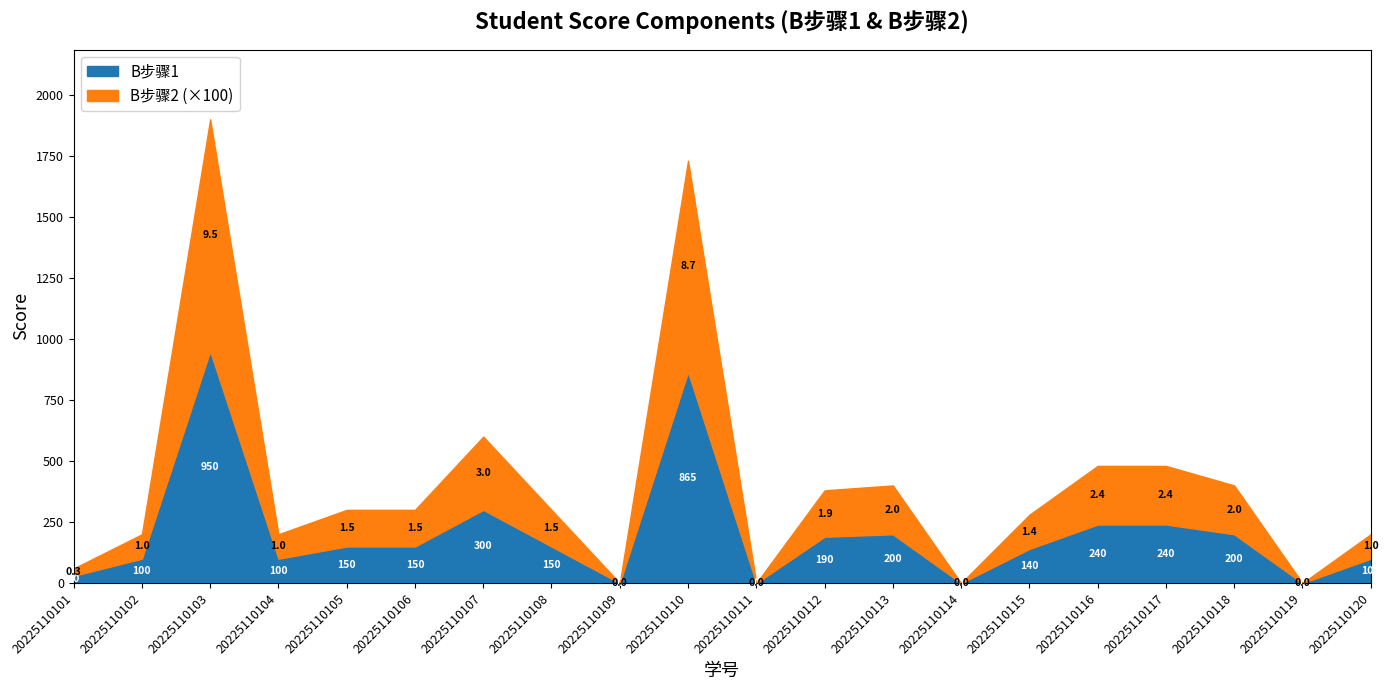

What is the average value of the B步骤2 series?

2.1